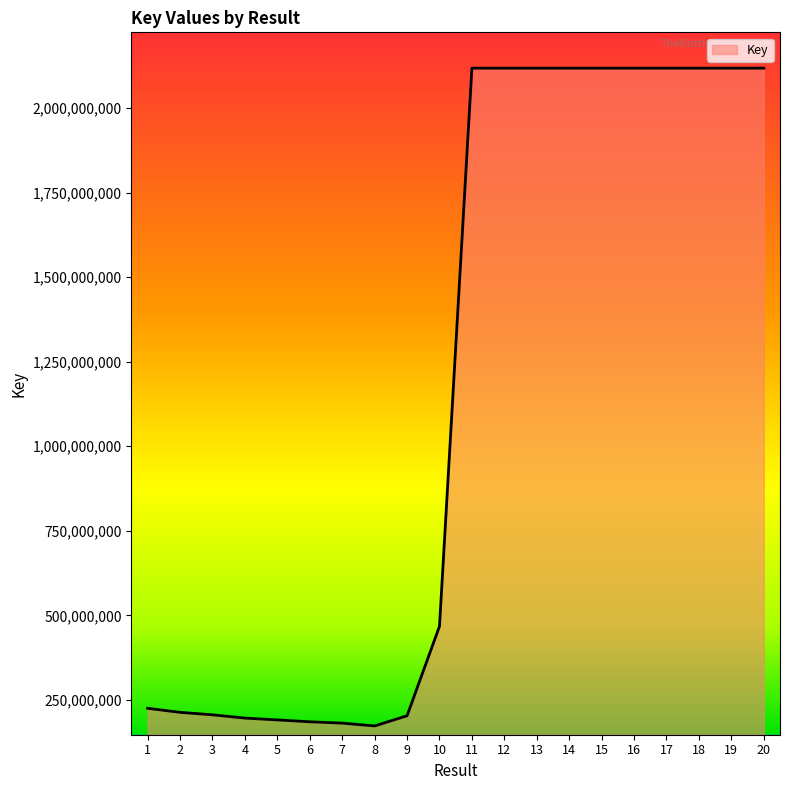

Which has a higher value, 20 or 5?

20